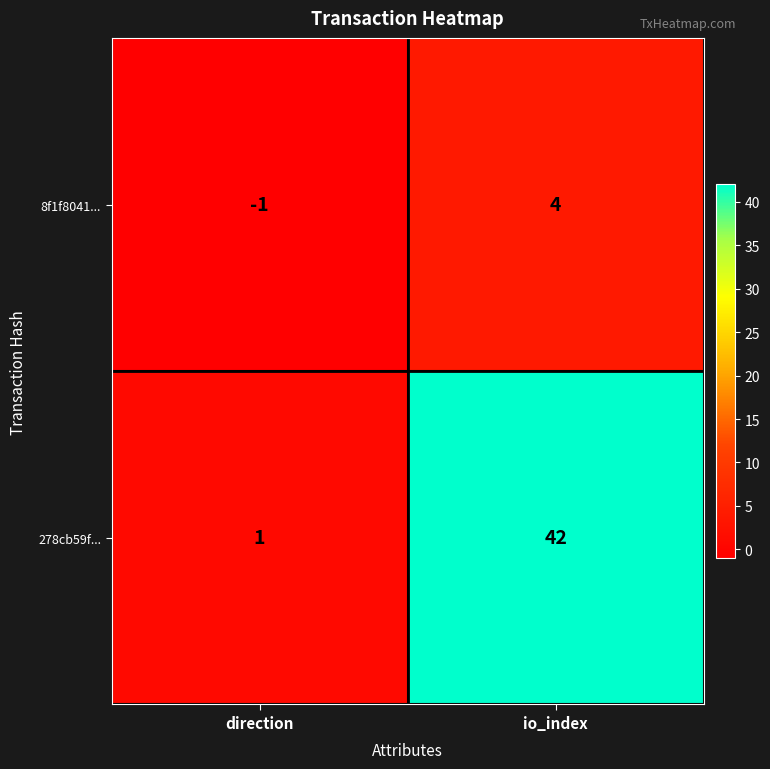

True or false: 8f1f8041... has a value of 6 at io_index.

False